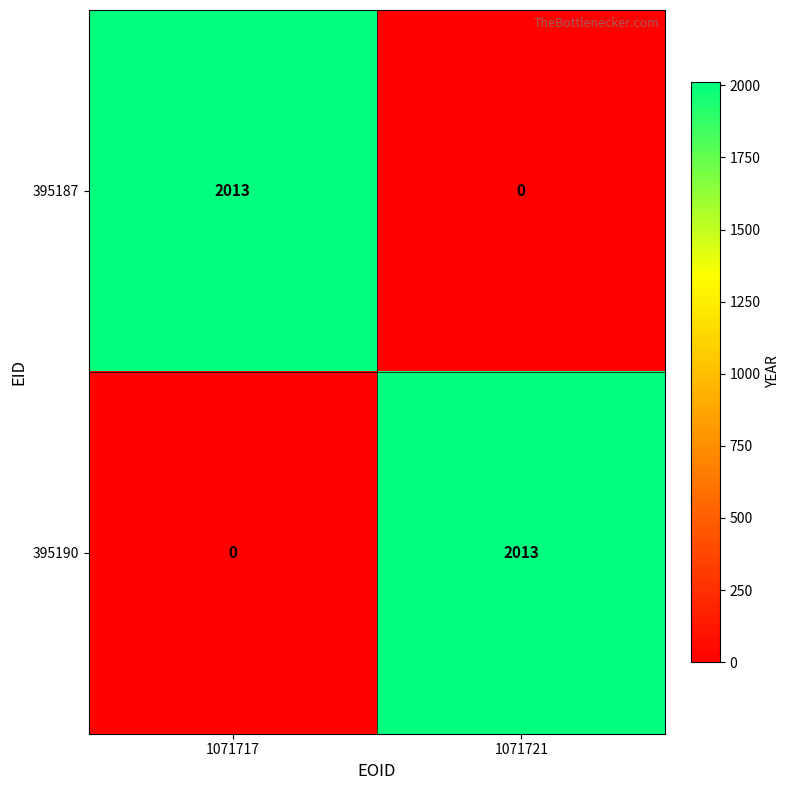

What is the approximate value of 395190 at 1071721, to the nearest 100?

2000